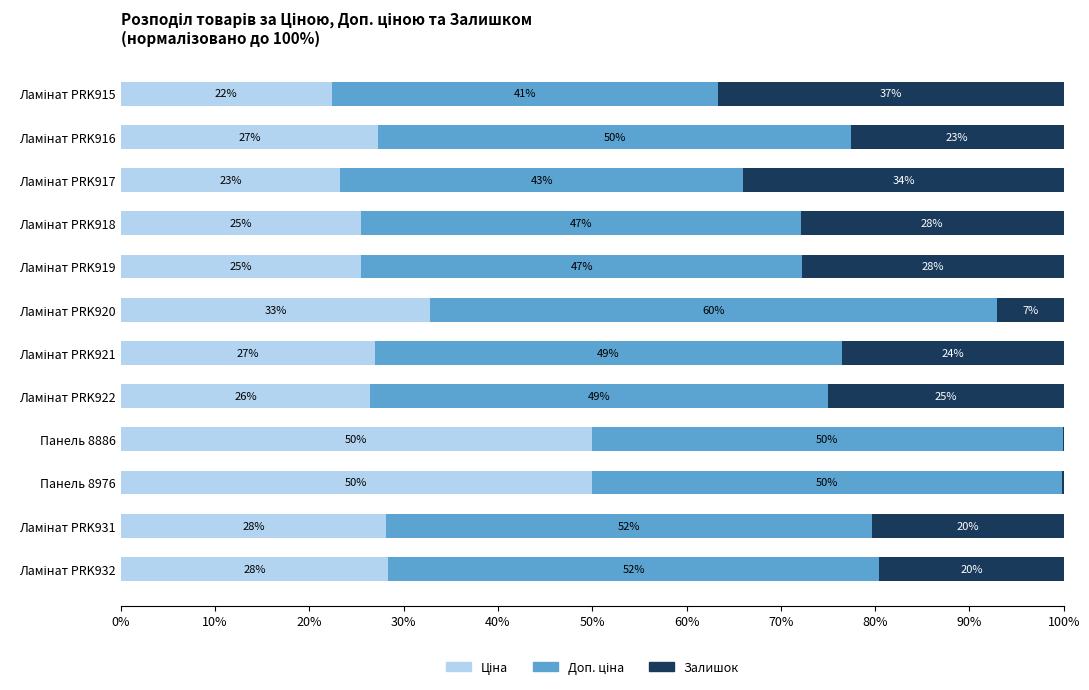

What is the total value across all series at Панель 8886?

100.0